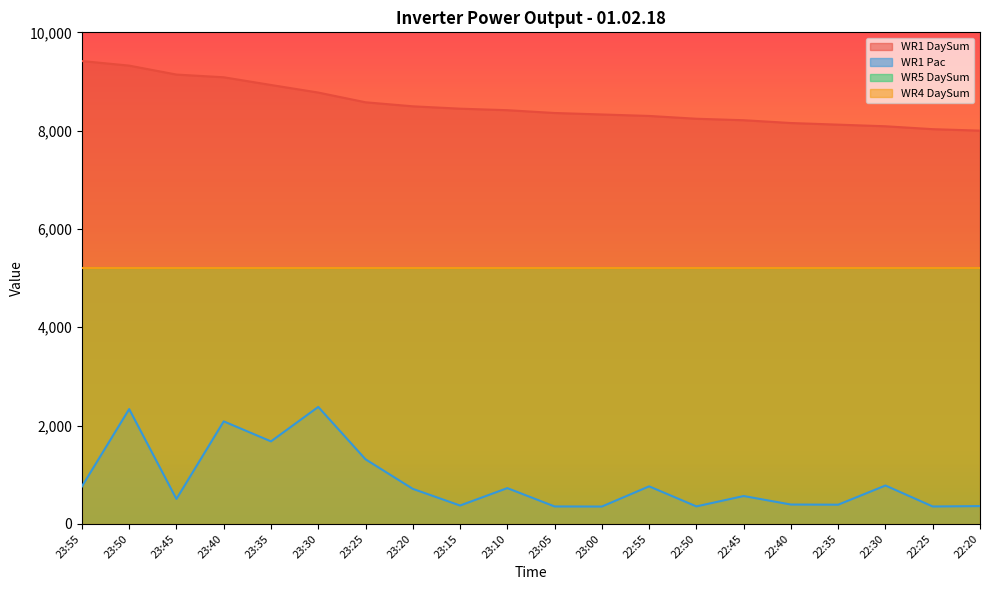

What is the average value of the WR1 DaySum series?

8522